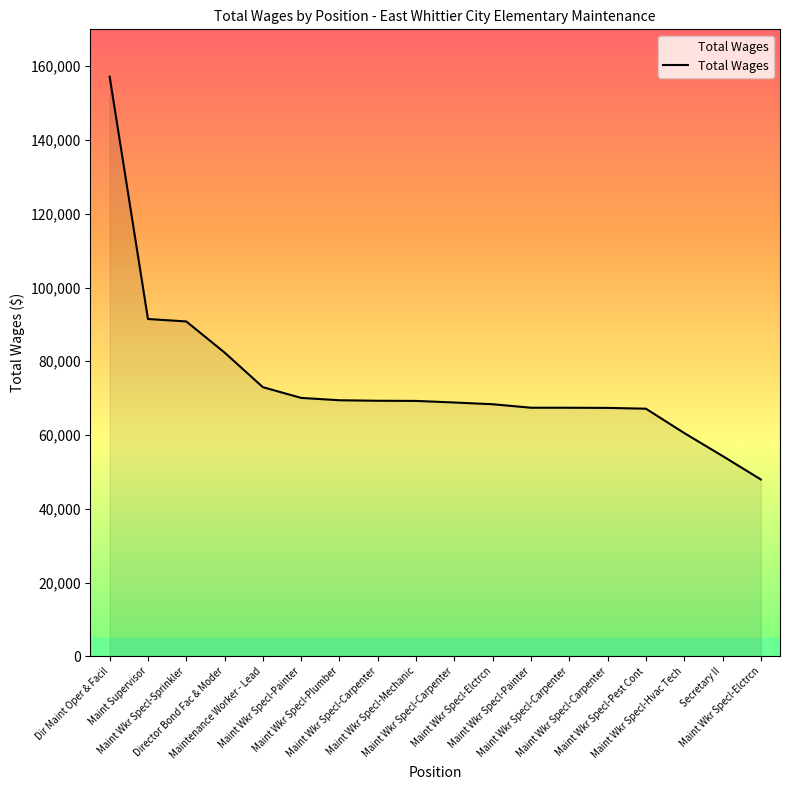

How many lines are shown in the chart?

1